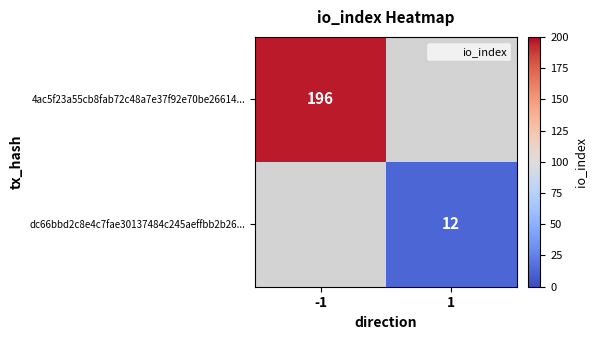

Is the value of 4ac5f23a55cb8fab72c48a7e37f92e70be26614... at -1 greater than the value of dc66bbd2c8e4c7fae30137484c245aeffbb2b26... at 1?

Yes